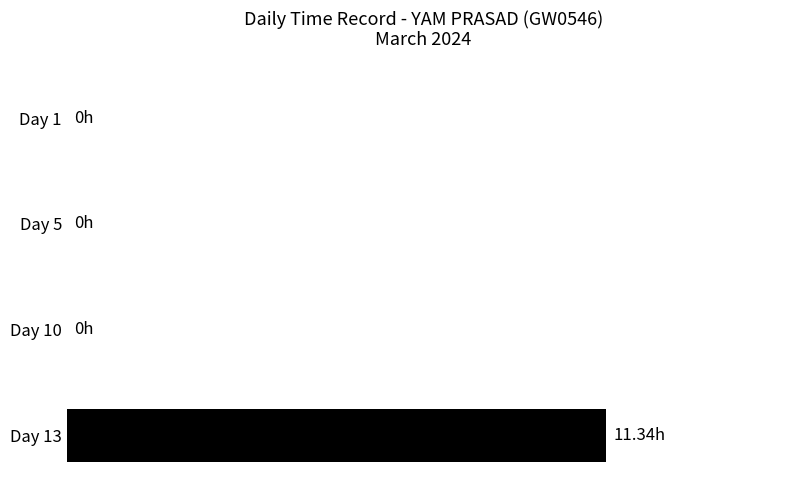

Are the bars horizontal?

Yes